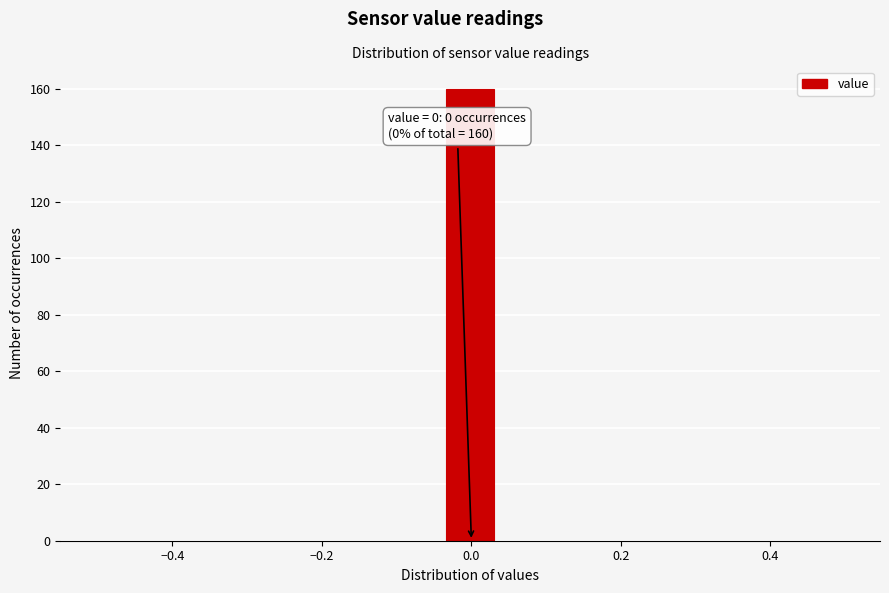

Around what value on the x-axis is the tallest bar? Give the approximate position of its centre, as read against the axis.

0.00